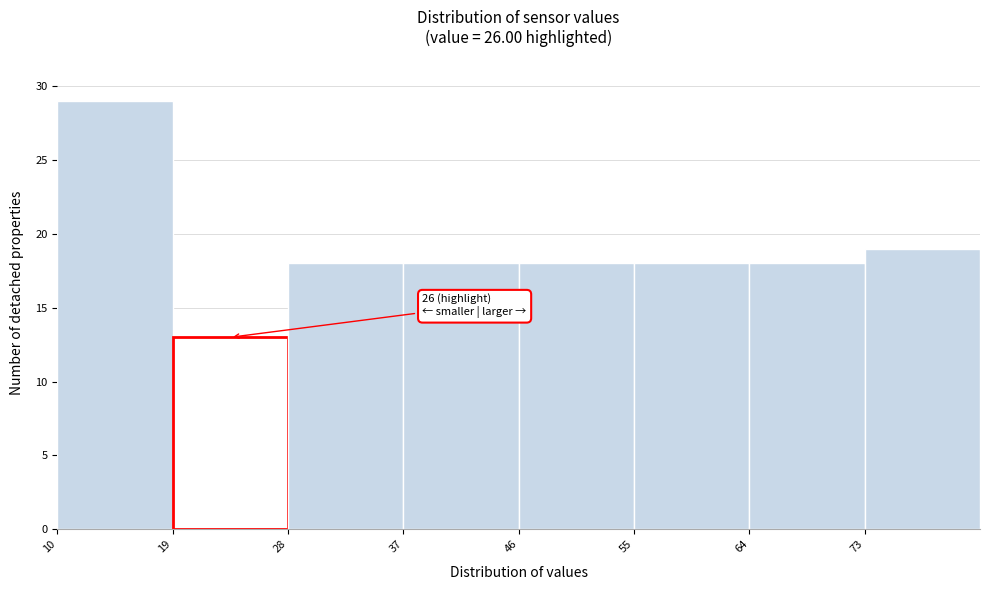

Over which range of the x-axis is the bar tallest?

10 to 19